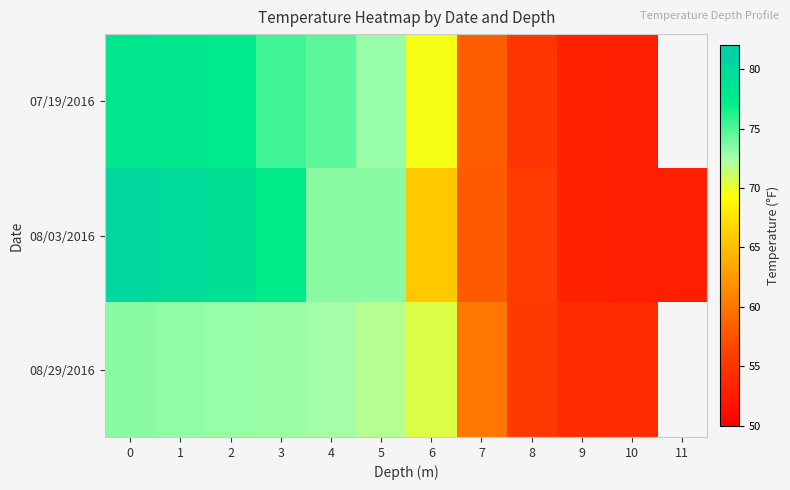

Which series has the largest range (max minus min)?

08/03/2016